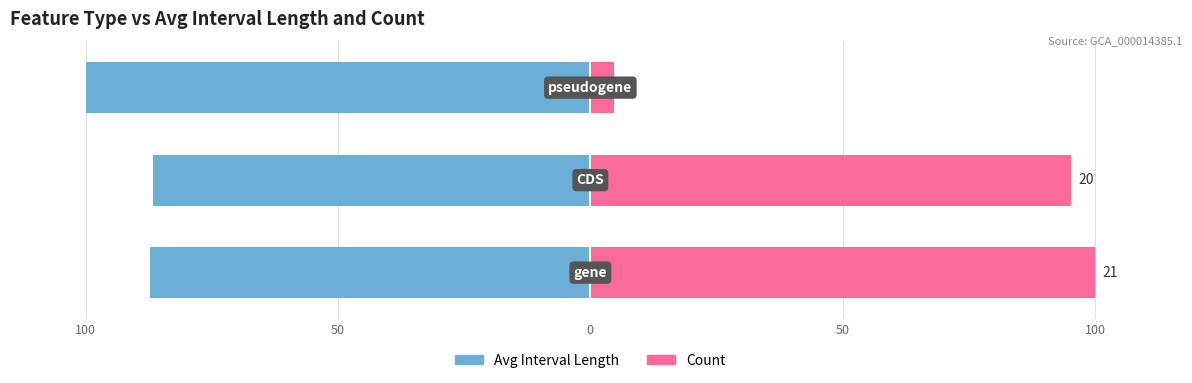

What are all the series names shown in the legend?

Avg Interval Length, Count